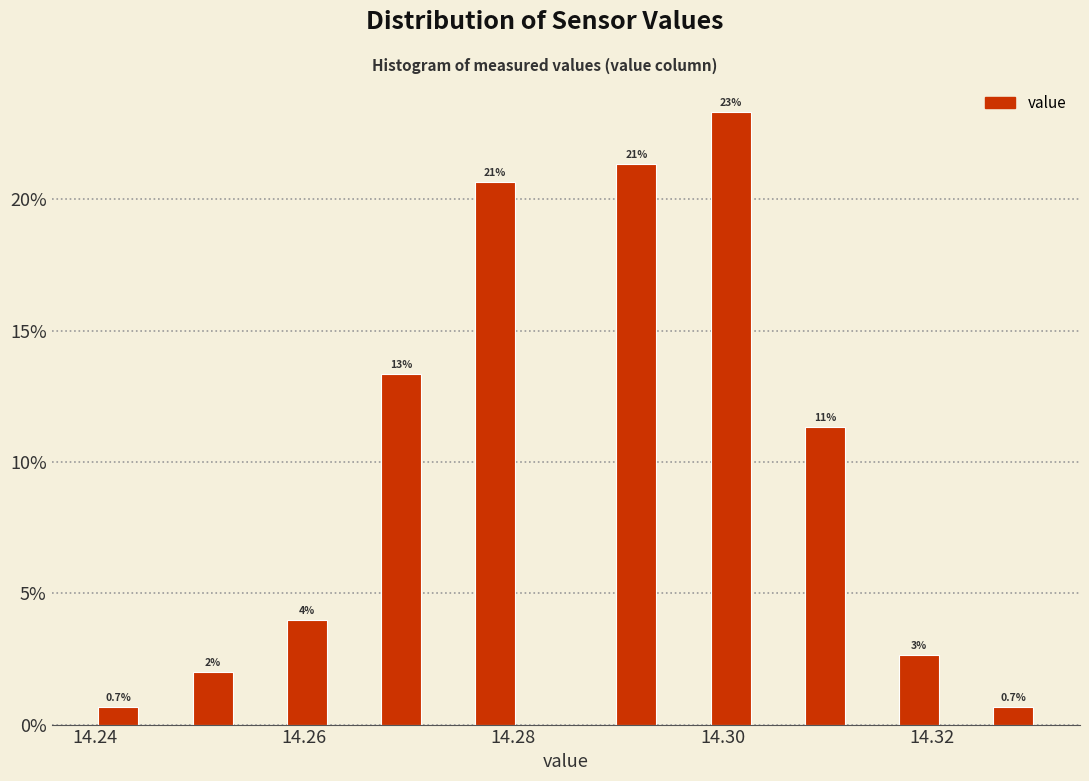

Around what value on the x-axis is the tallest bar? Give the approximate position of its centre, as read against the axis.

14.300